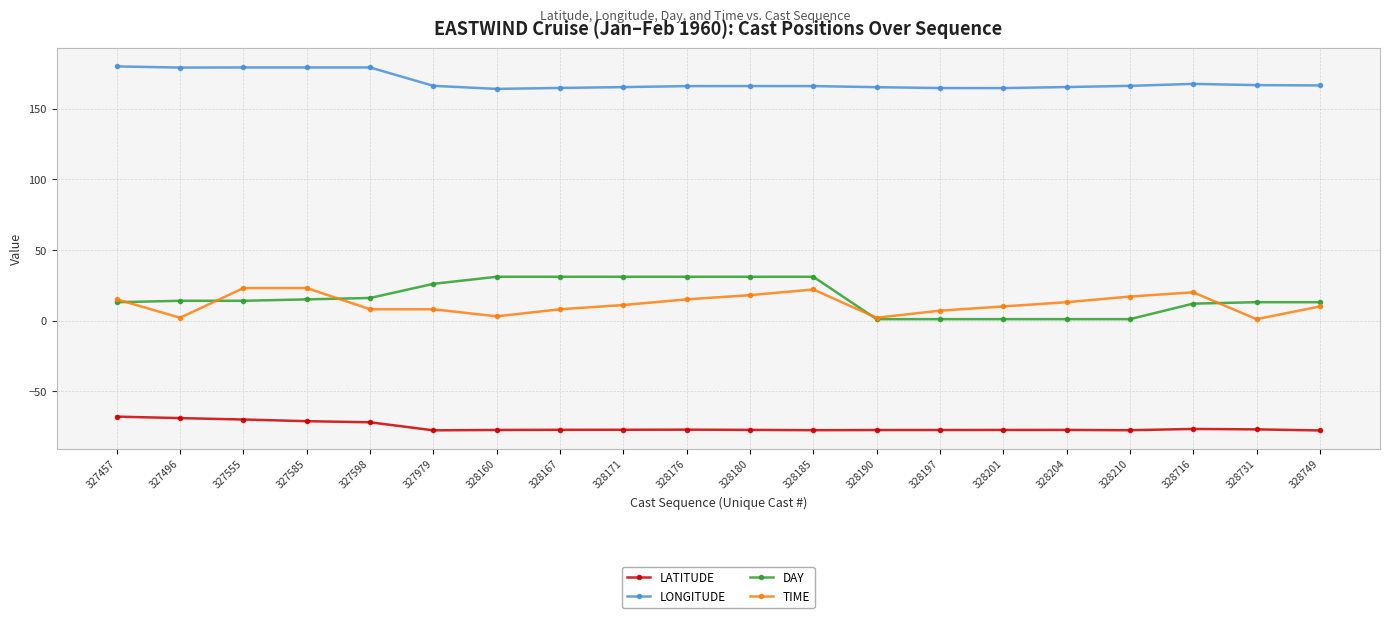

The LONGITUDE series shows 242.9 at 327979. True or false?

False